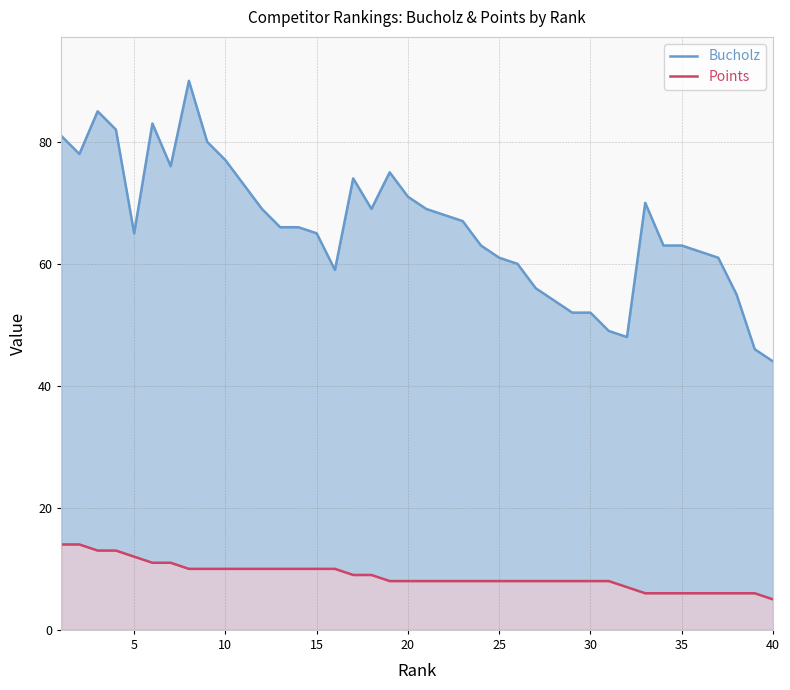

At how many categories does at least one series exceed 8?

40